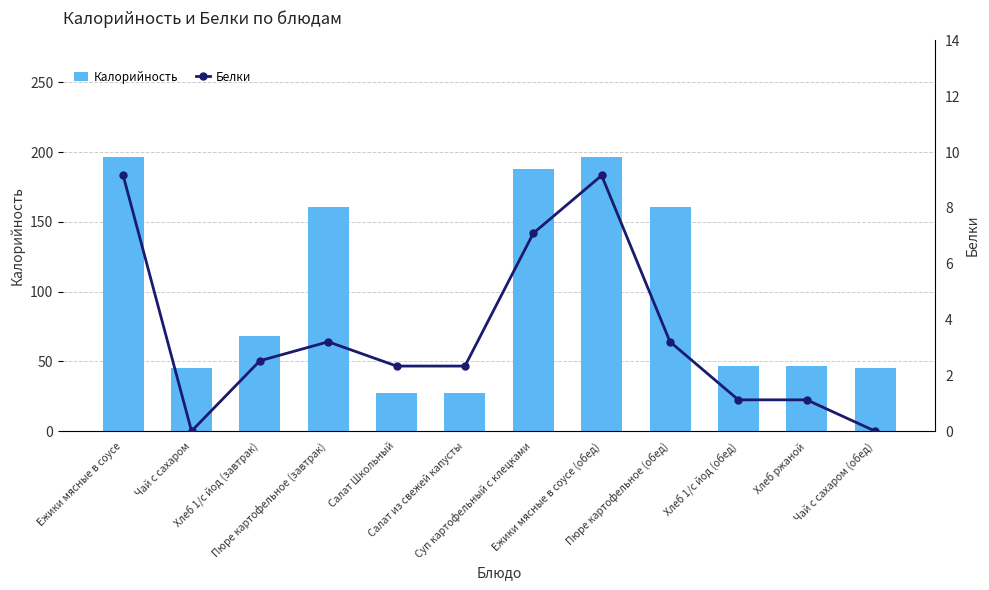

List the series in order of their peak value, highest first.

Калорийность, Белки